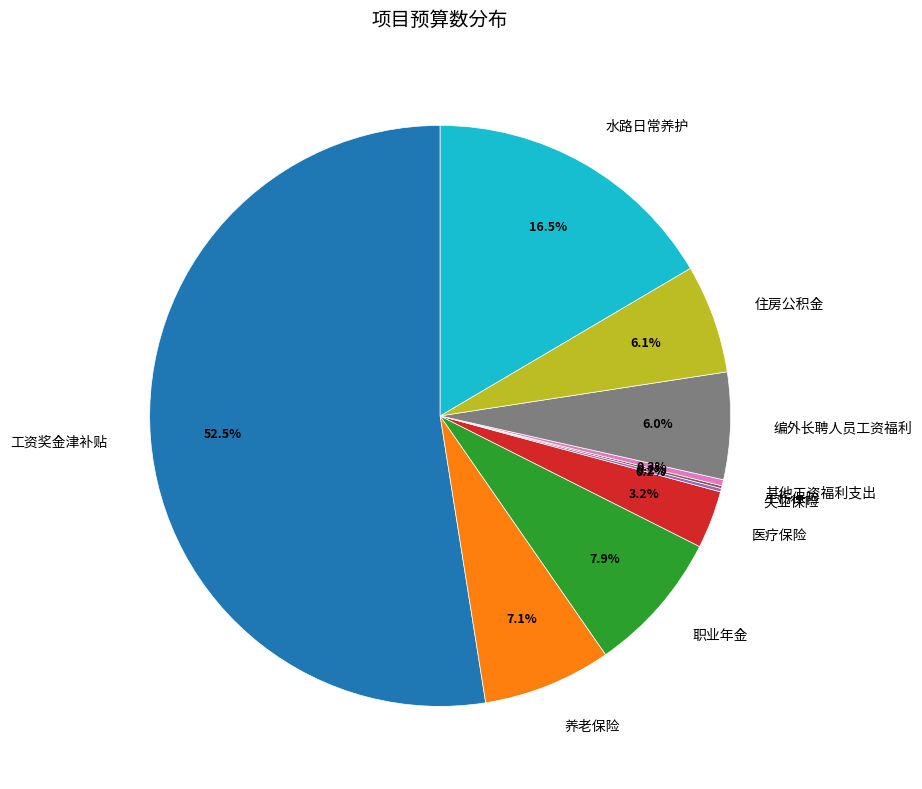

Is there a majority slice in this chart?

Yes